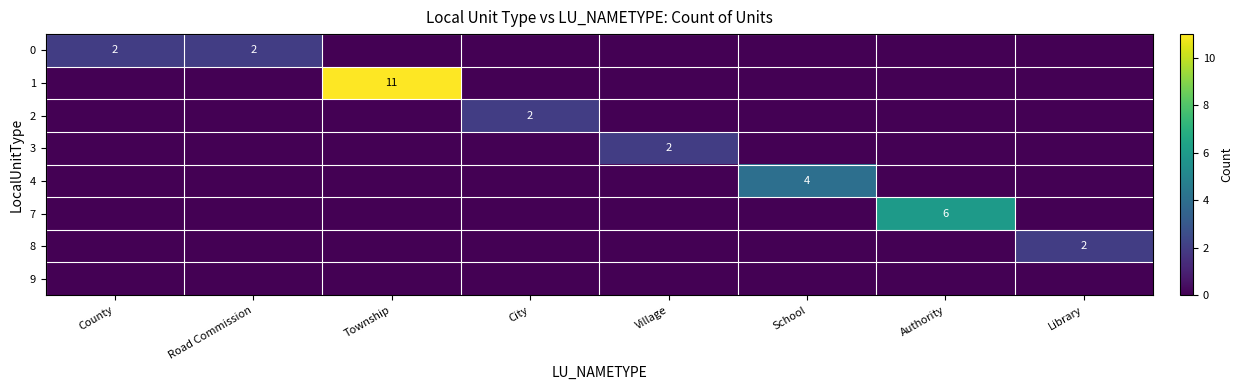

What is the greatest value displayed?

11